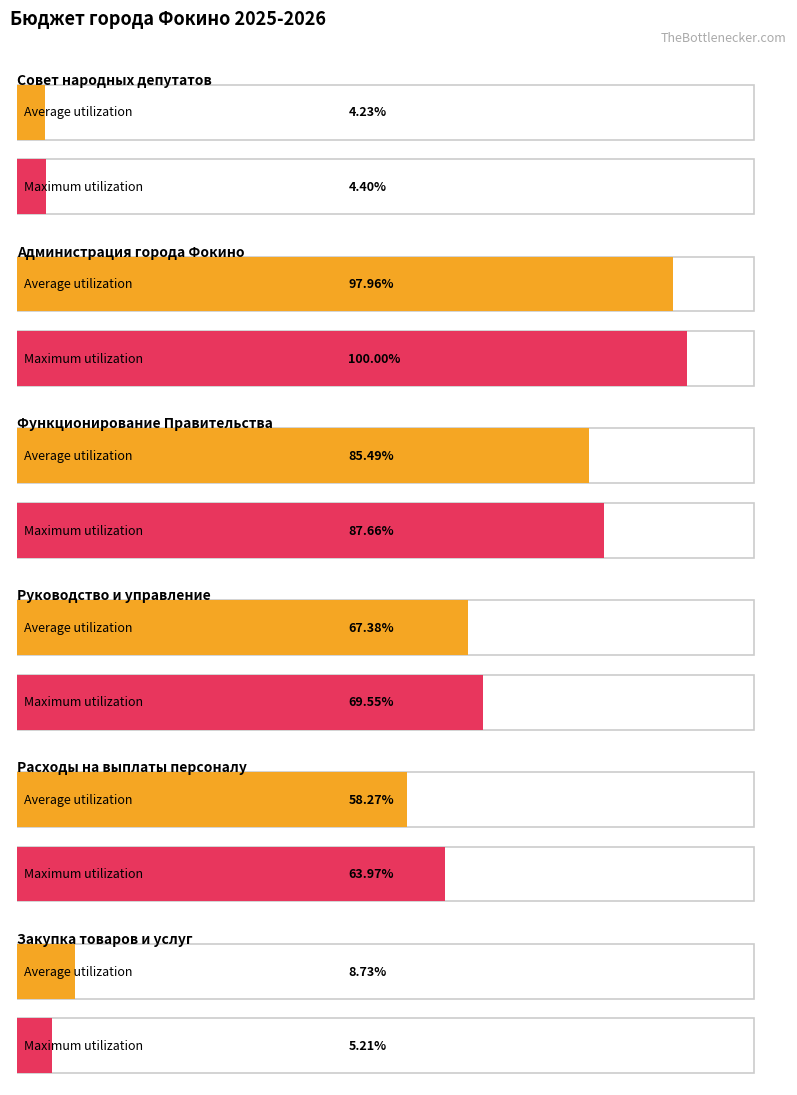

At Руководство и управление, list the series in order from smallest to largest.

Average utilization, Maximum utilization